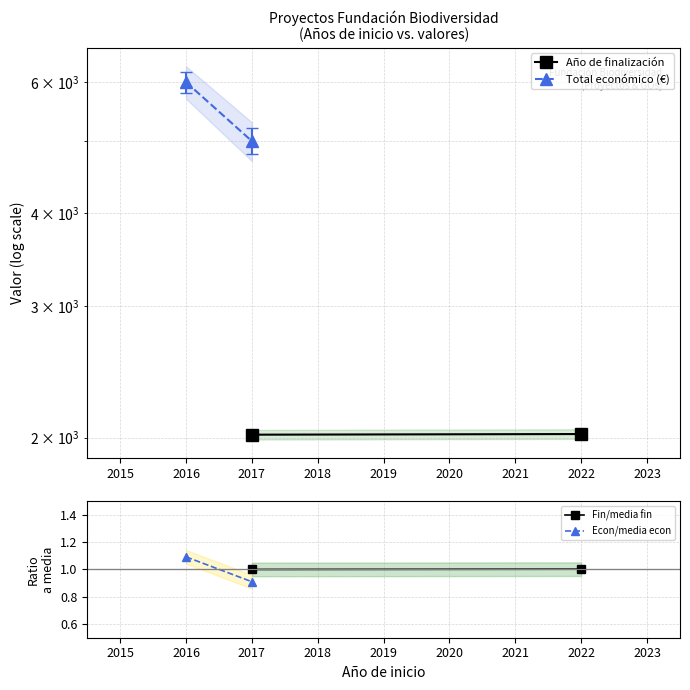

What is the difference between the maximum and minimum values in the Año de finalización series?

4.0